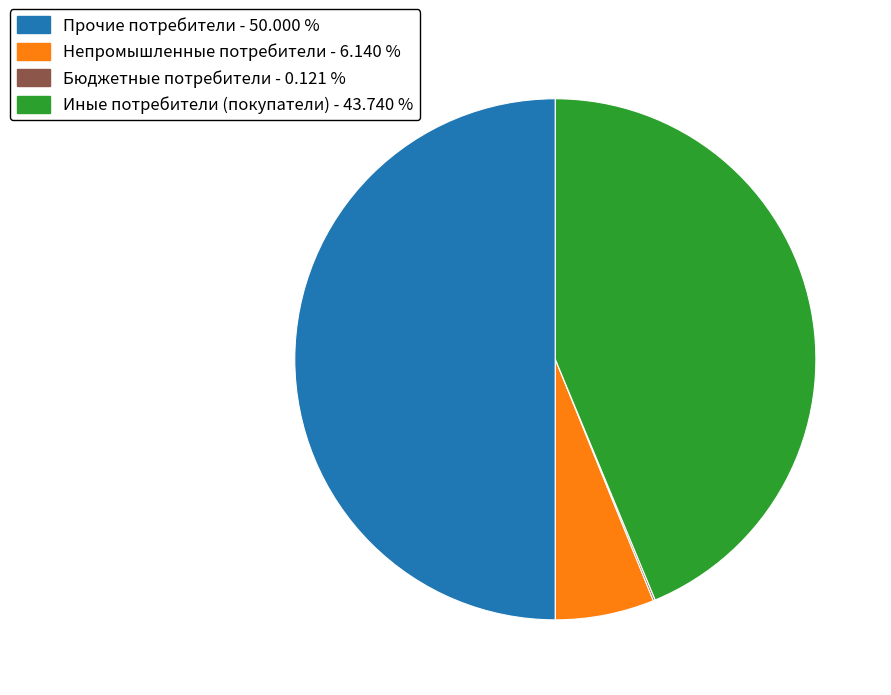

Combined, do Непромышленные потребители - 6.140 % and Прочие потребители - 50.000 % account for over 50%?

Yes